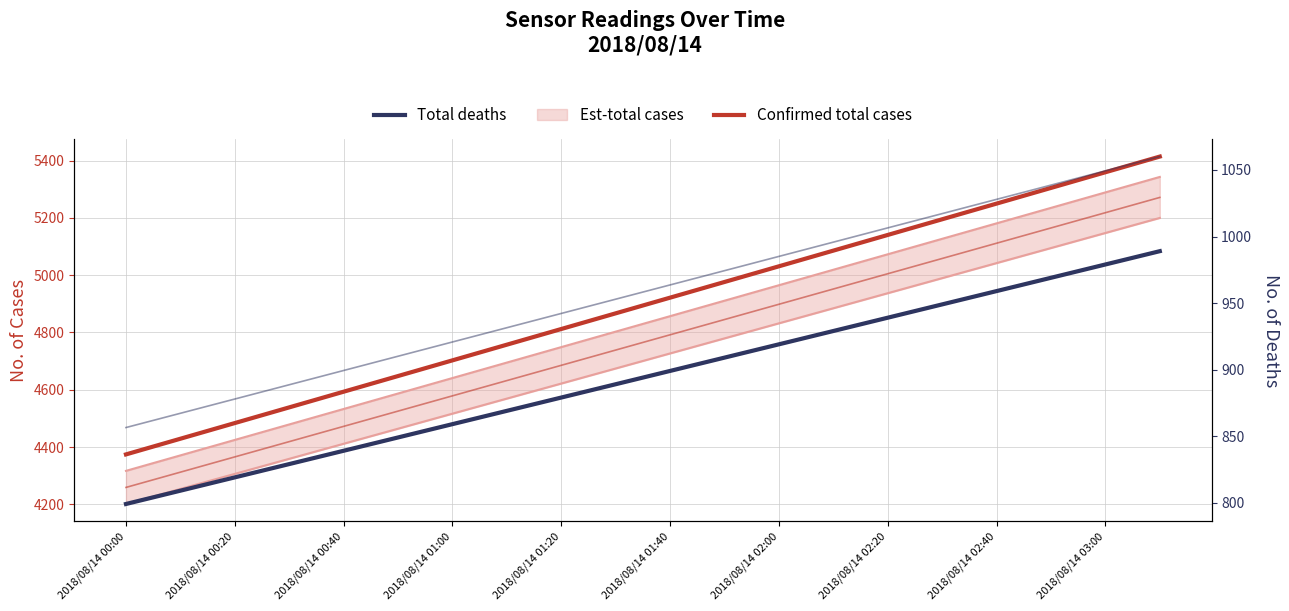

True or false: Confirmed total cases has more than 0 points higher than both neighbors.

False